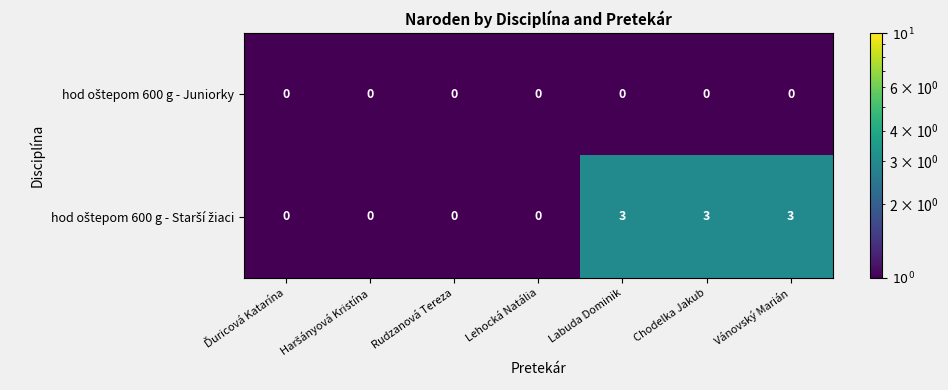

What is the total value across all series at Chodelka Jakub?

3